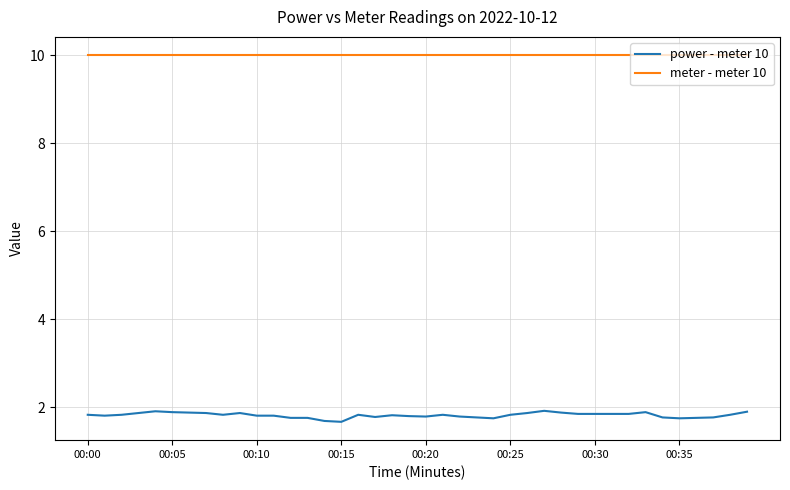

What is the highest value of the power - meter 10 series?

1.9